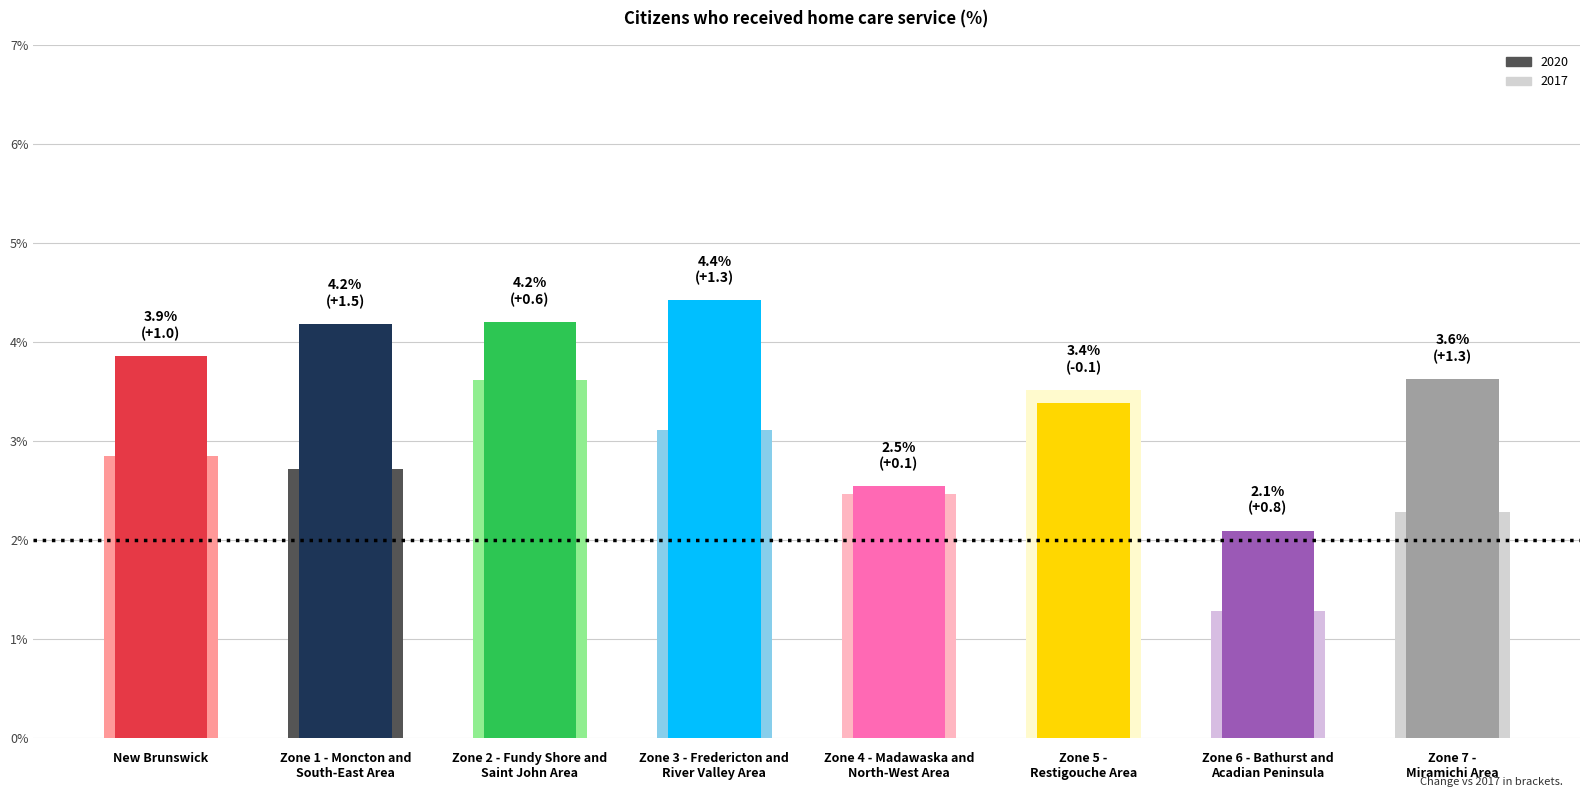

How many values in the 2017 series exceed 2?

7